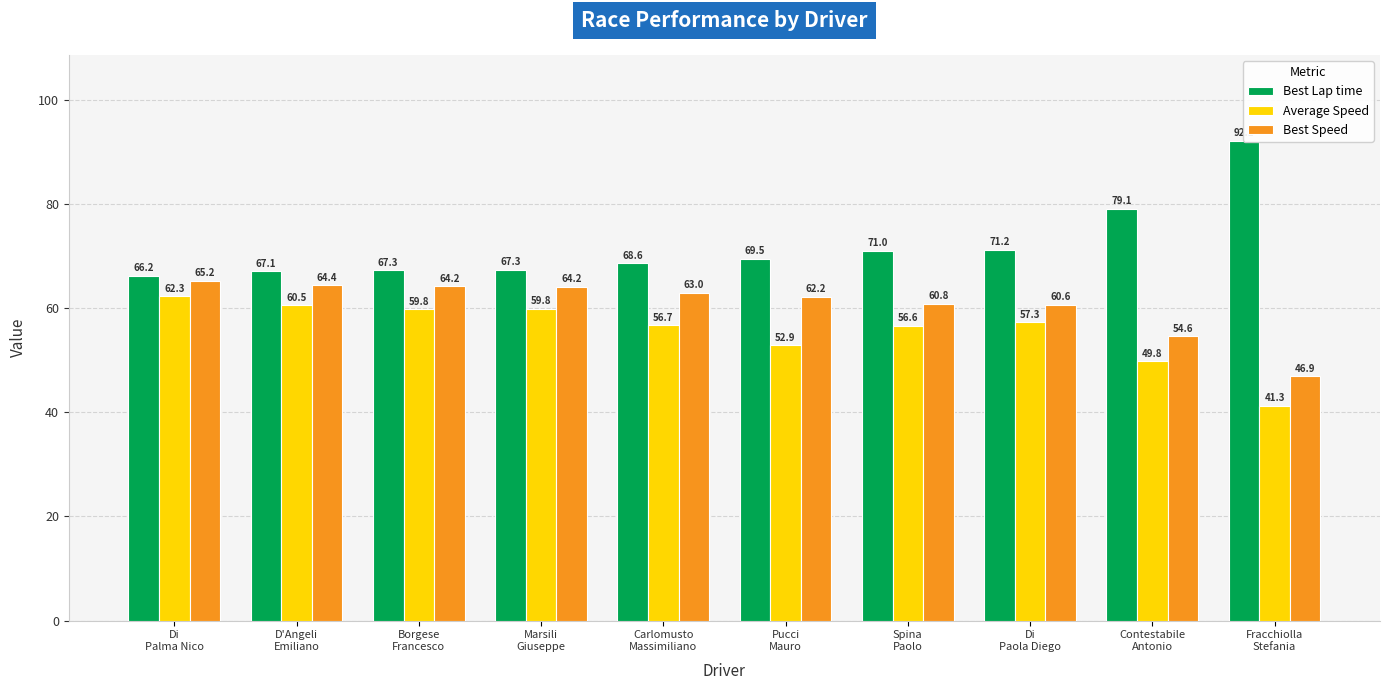

List the series in order of their peak value, lowest first.

Average Speed, Best Speed, Best Lap time